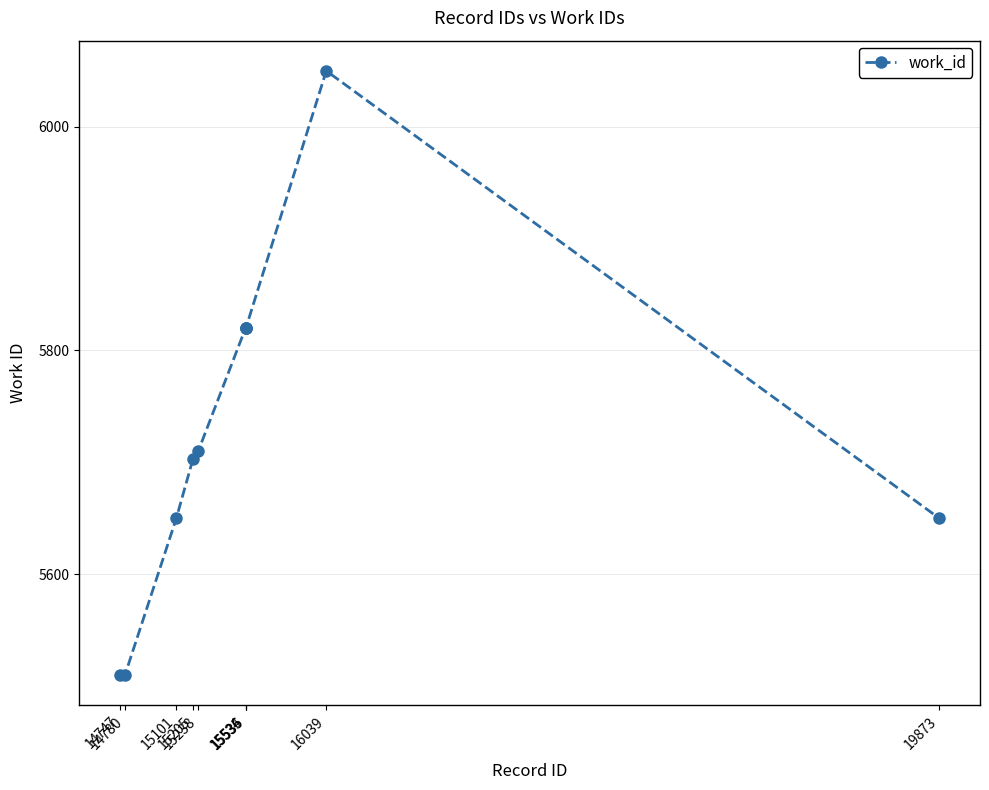

How many data points are less than 5710?

5